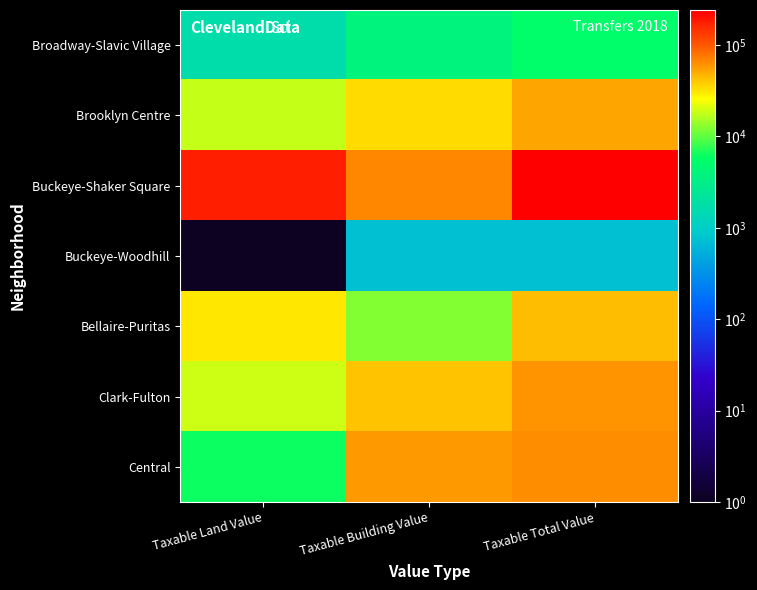

Which series has the largest total across all categories?

Buckeye-Shaker Square